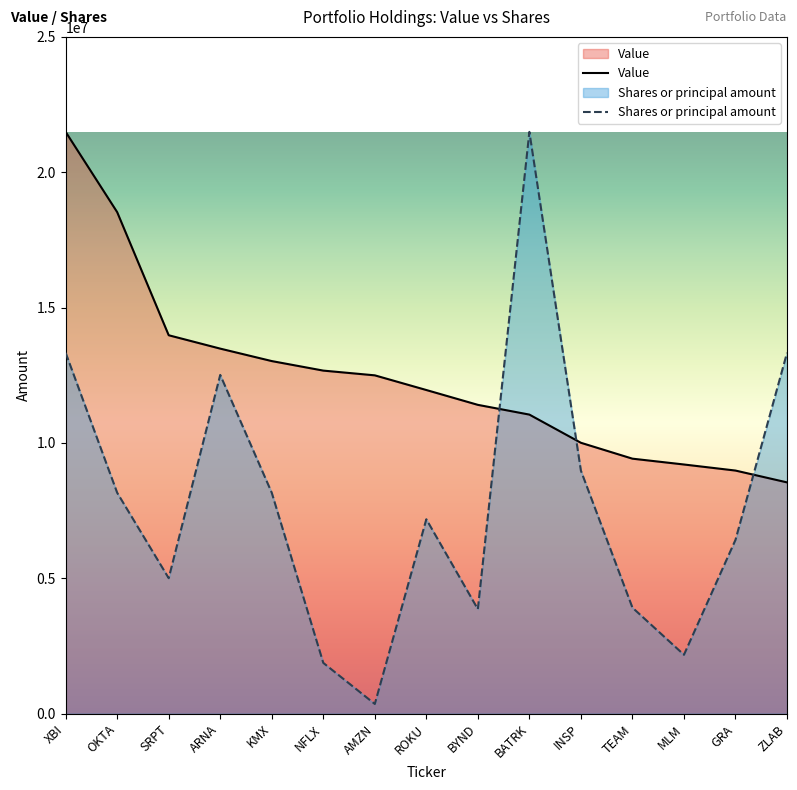

How many lines are shown in the chart?

2